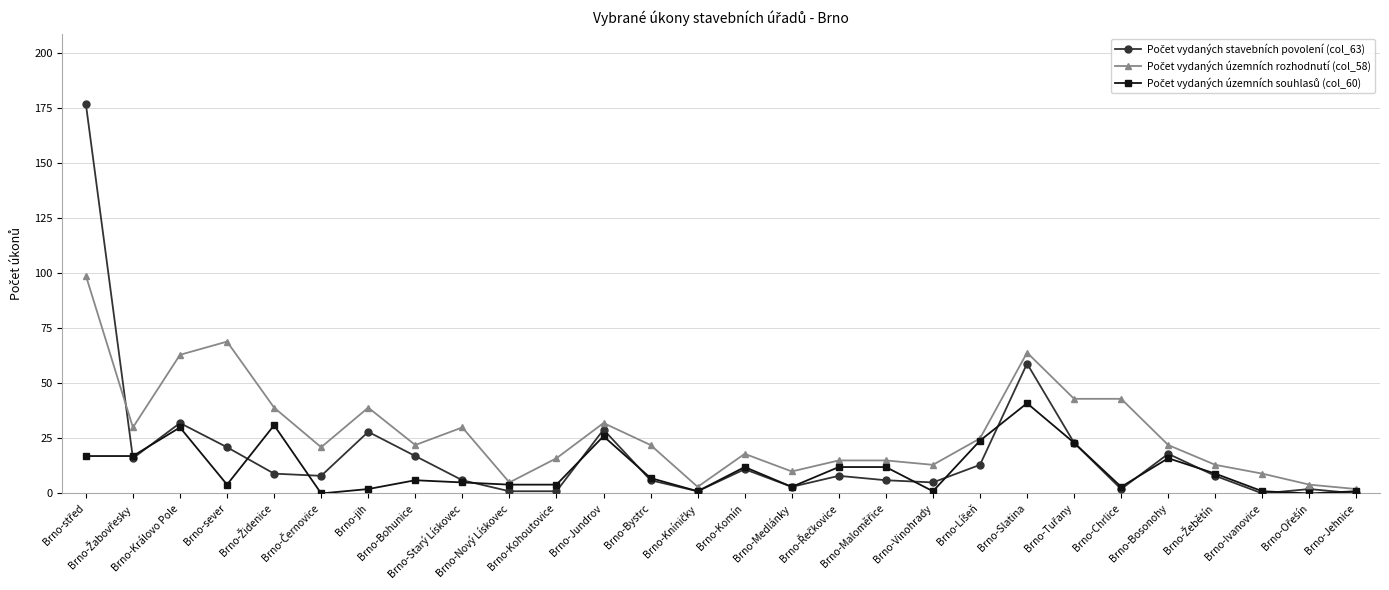

What is the maximum value shown in the chart?

177